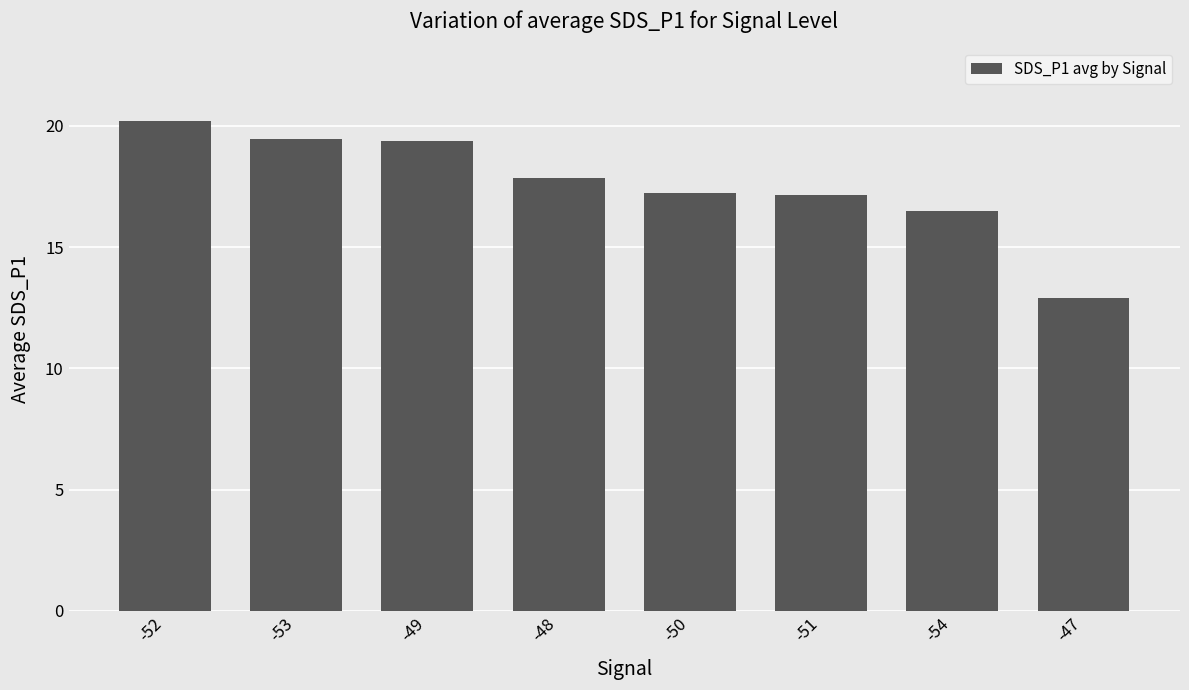

What position from the left is -47?

8